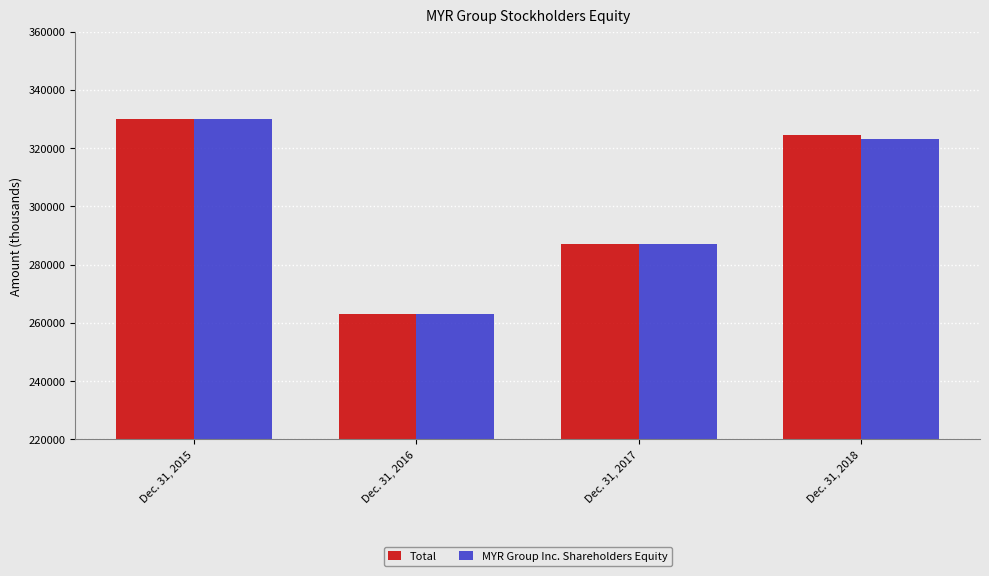

The Total series shows 459078 at Dec. 31, 2017. True or false?

False